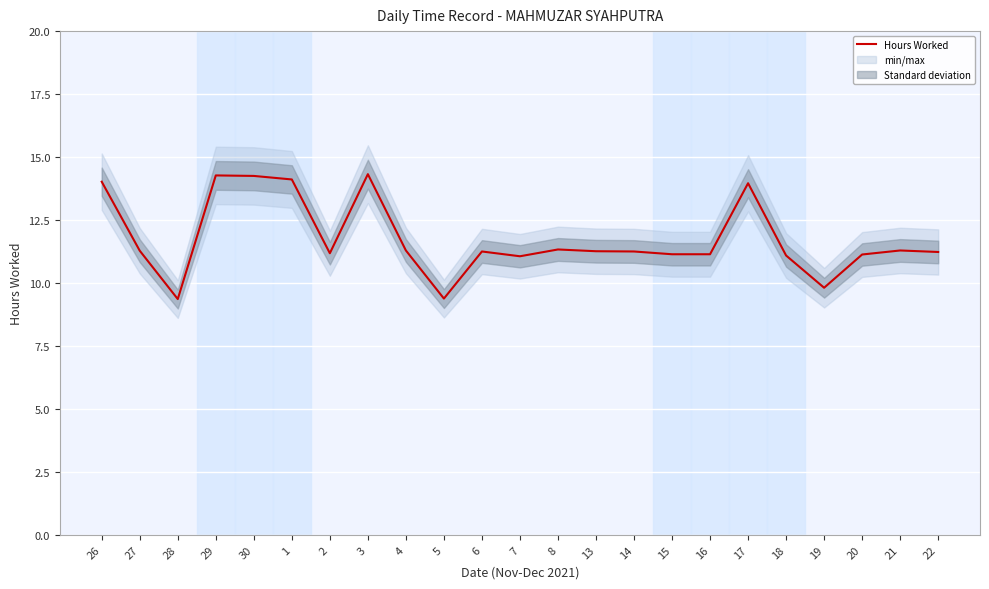

What is the label of the 4th point from the right?

19